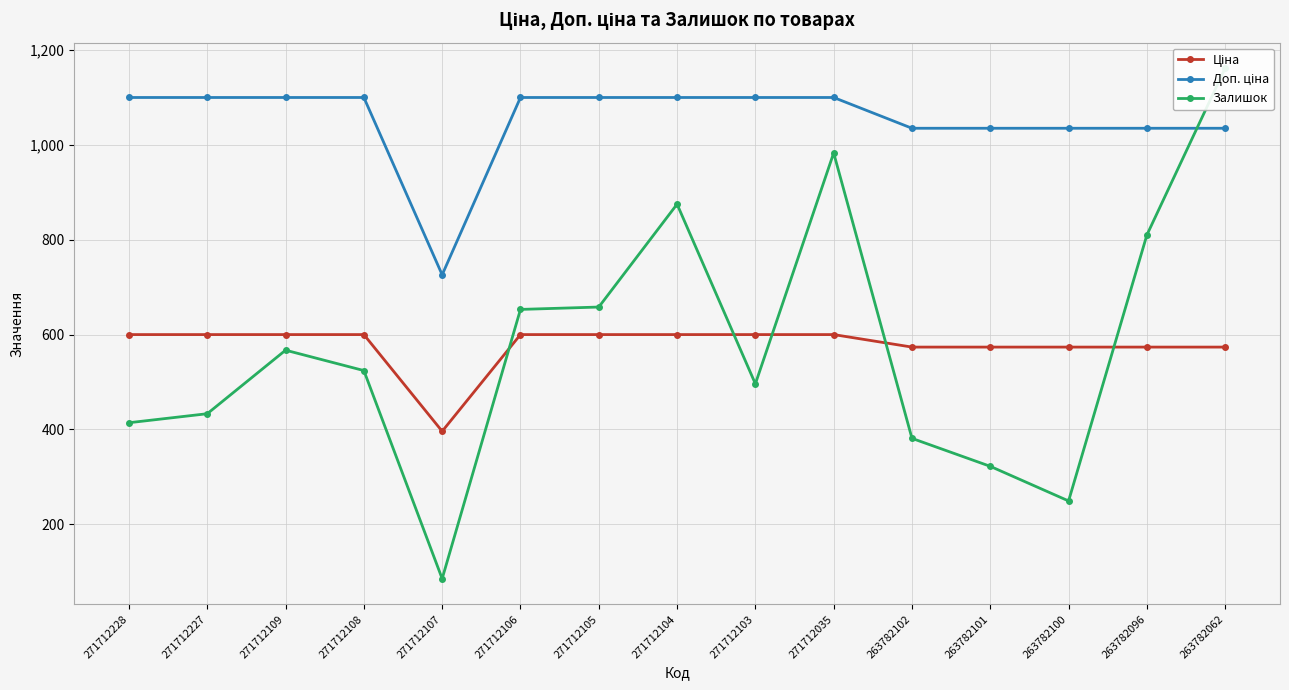

Is it true that Залишок equals 381.0 at 263782102?

True